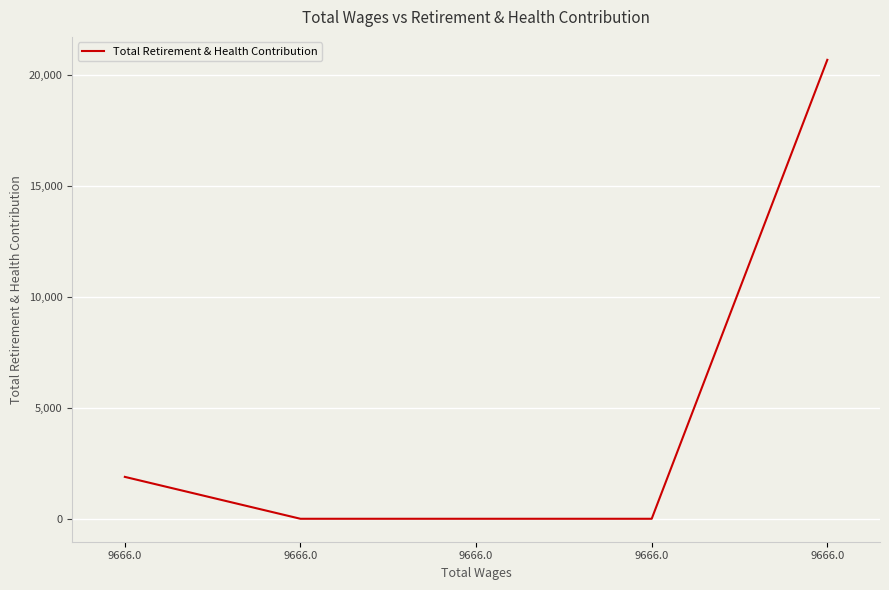

What is the maximum value shown in the chart?

20680